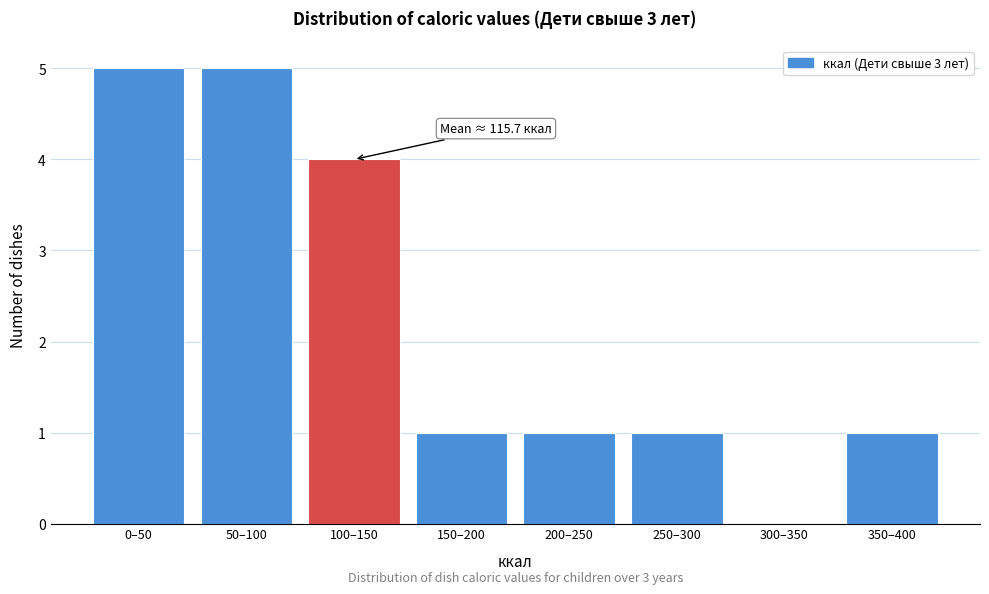

Reading left to right, transcribe all the data shown in this chart.

0–50=5	50–100=5	100–150=4	150–200=1	200–250=1	250–300=1	300–350=0	350–400=1